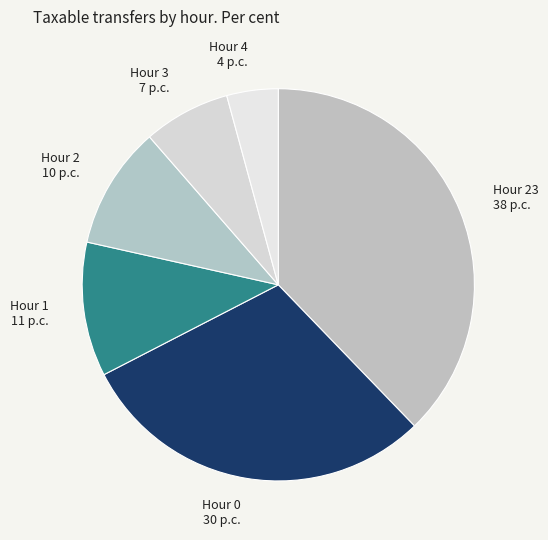

Approximately how many times larger is the value at Hour 2 compared to Hour 0?

0.3